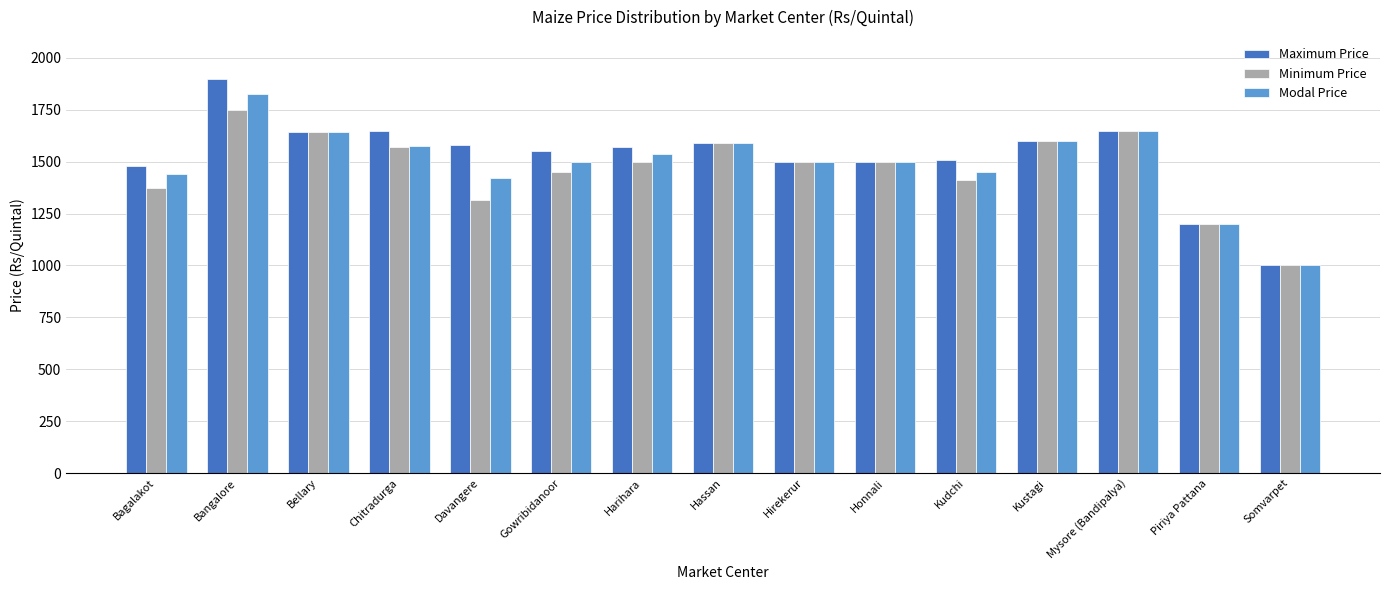

Which series has the largest range (max minus min)?

Maximum Price